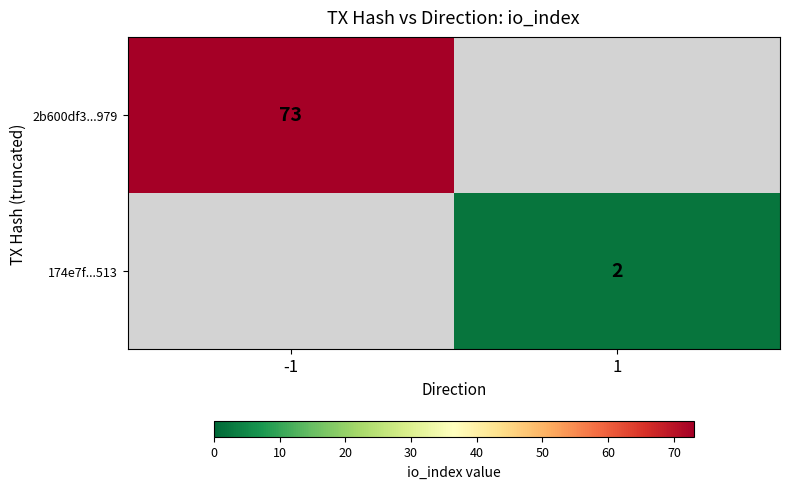

The 2b600df3...979 series shows 128.4 at -1. True or false?

False